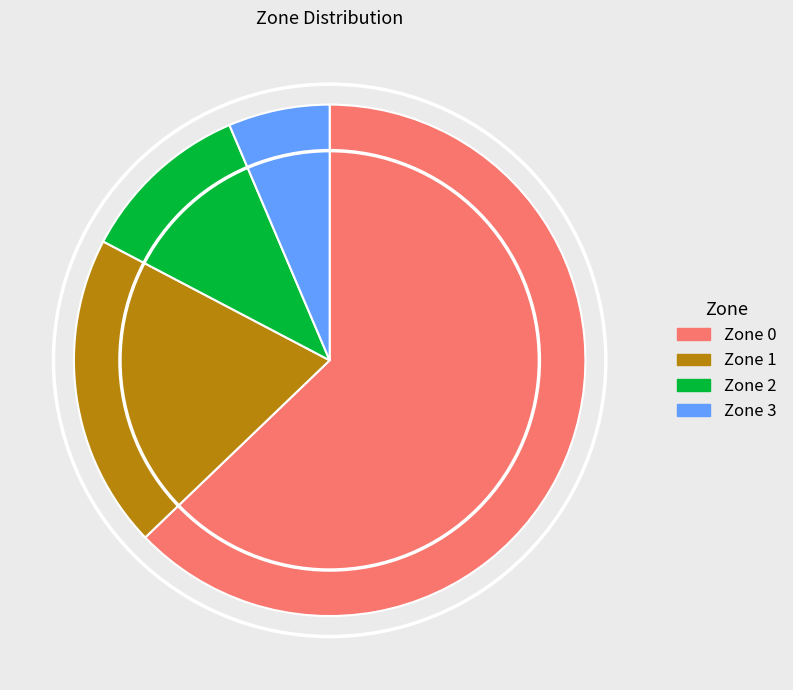

Which has a higher value, Zone 2 or Zone 3?

Zone 2